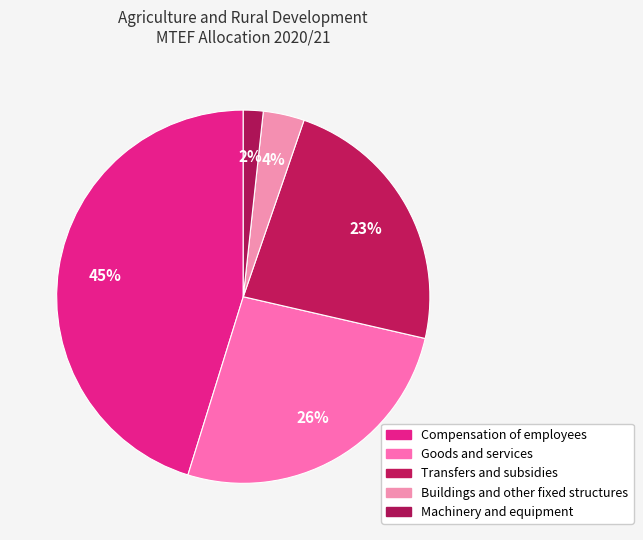

Do Machinery and equipment and Goods and services together represent more than half of the pie?

No